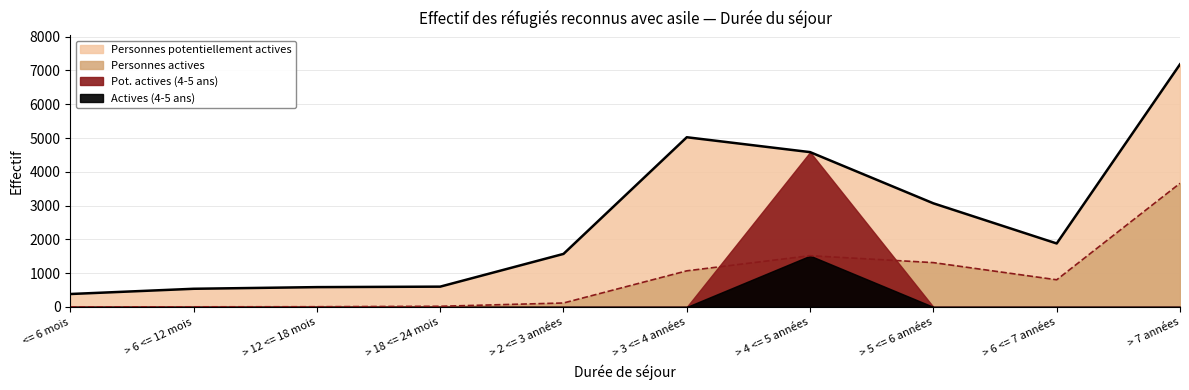

How many interior local valleys does the Personnes potentiellement actives series have?

1